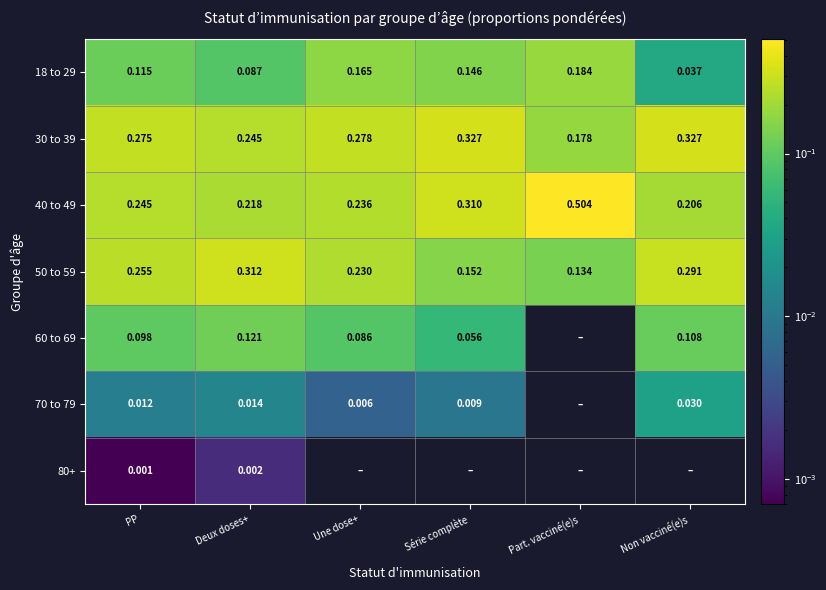

List the labels in order of 50 to 59 value, smallest first.

Part. vacciné(e)s, Série complète, Une dose+, PP, Non vacciné(e)s, Deux doses+